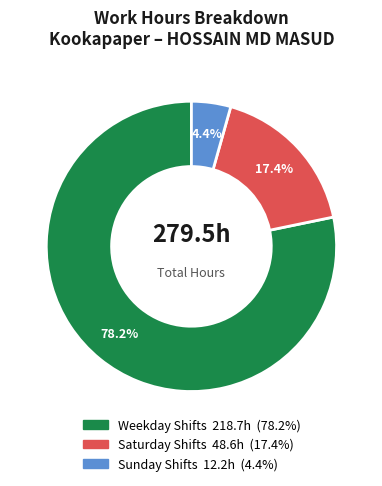

Is there any slice that represents more than half of the pie?

Yes